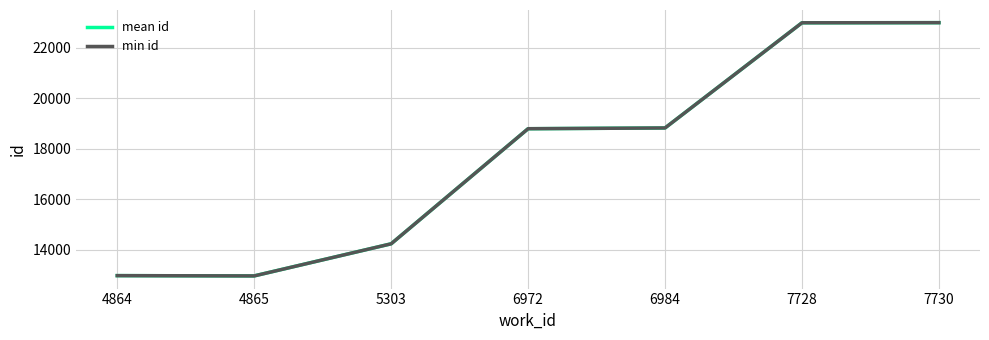

What is the greatest value displayed?

22996